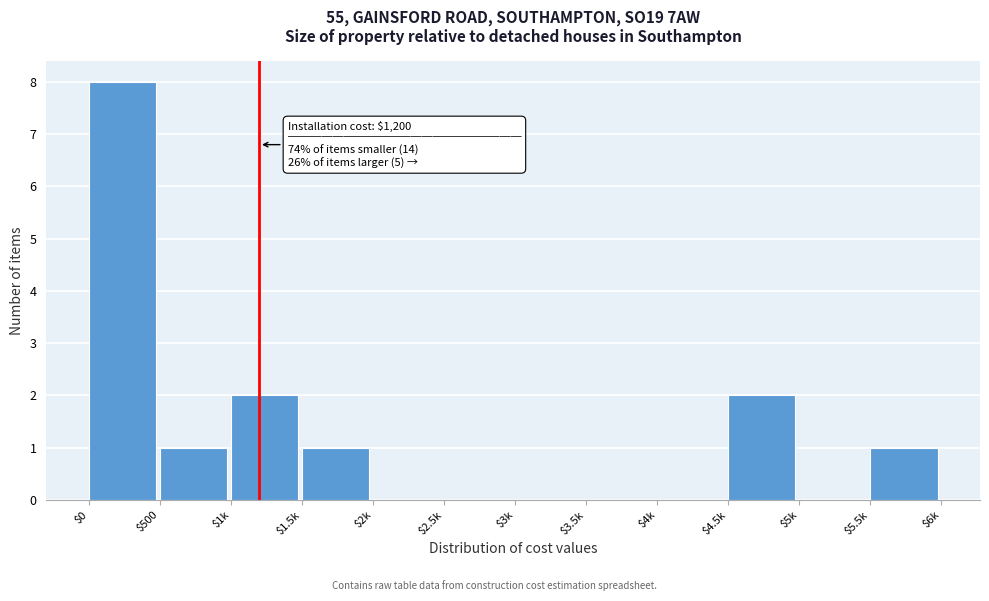

The value at $4k is 0. True or false?

True